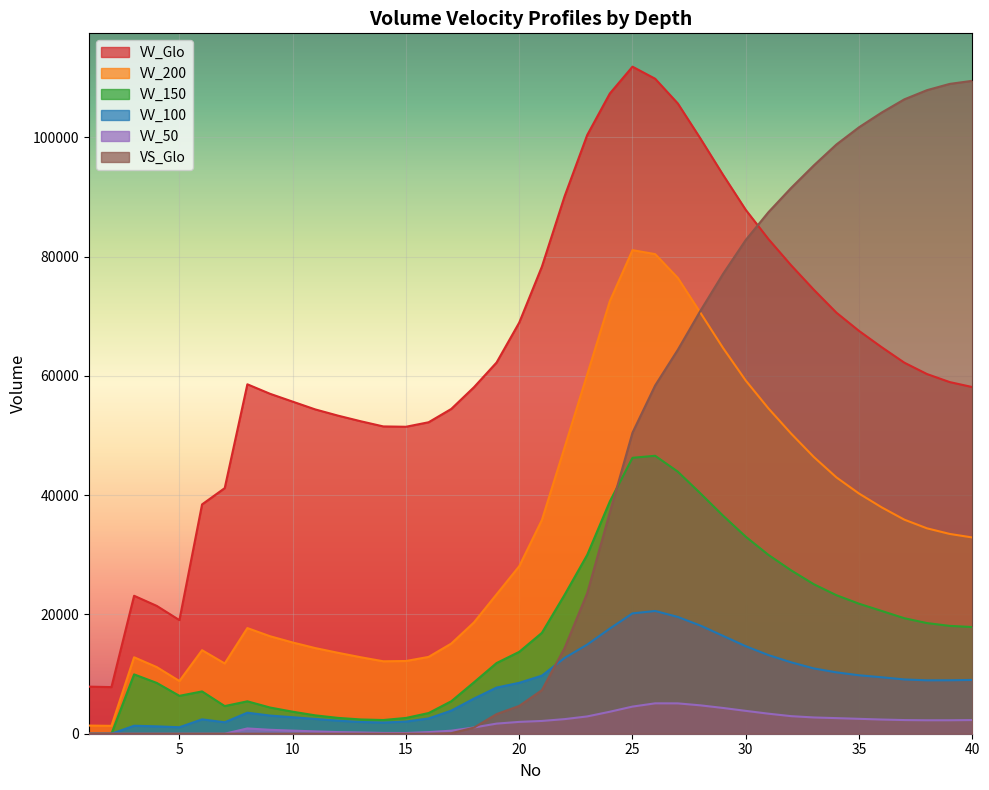

Rank the categories by VS_Glo value from highest to lowest.

40, 39, 38, 37, 36, 35, 34, 33, 32, 31, 30, 29, 28, 27, 26, 25, 24, 23, 22, 21, 20, 19, 18, 17, 16, 1, 2, 3, 4, 5, 6, 7, 8, 9, 10, 11, 12, 13, 14, 15